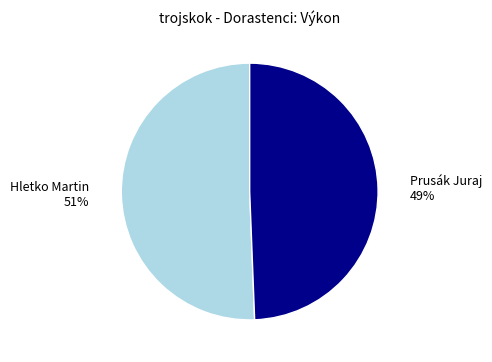

Rank the categories by value from lowest to highest.

Prusák Juraj, Hletko Martin